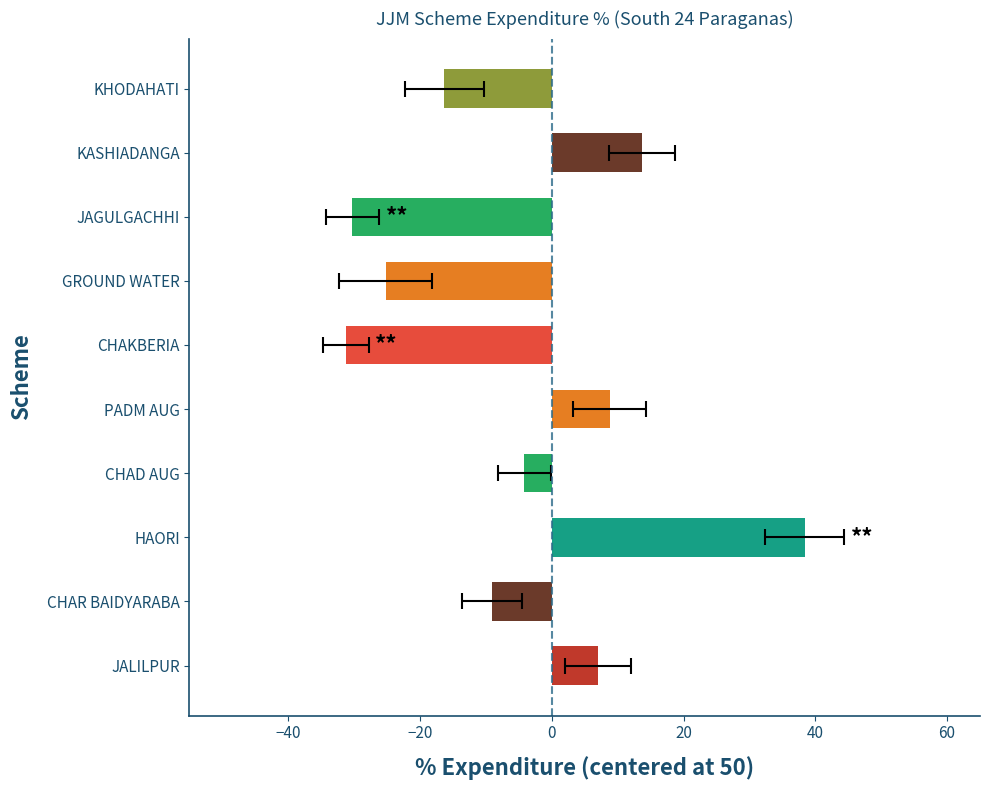

What is the change in value from HAORI to JAGULGACHHI?

-68.6